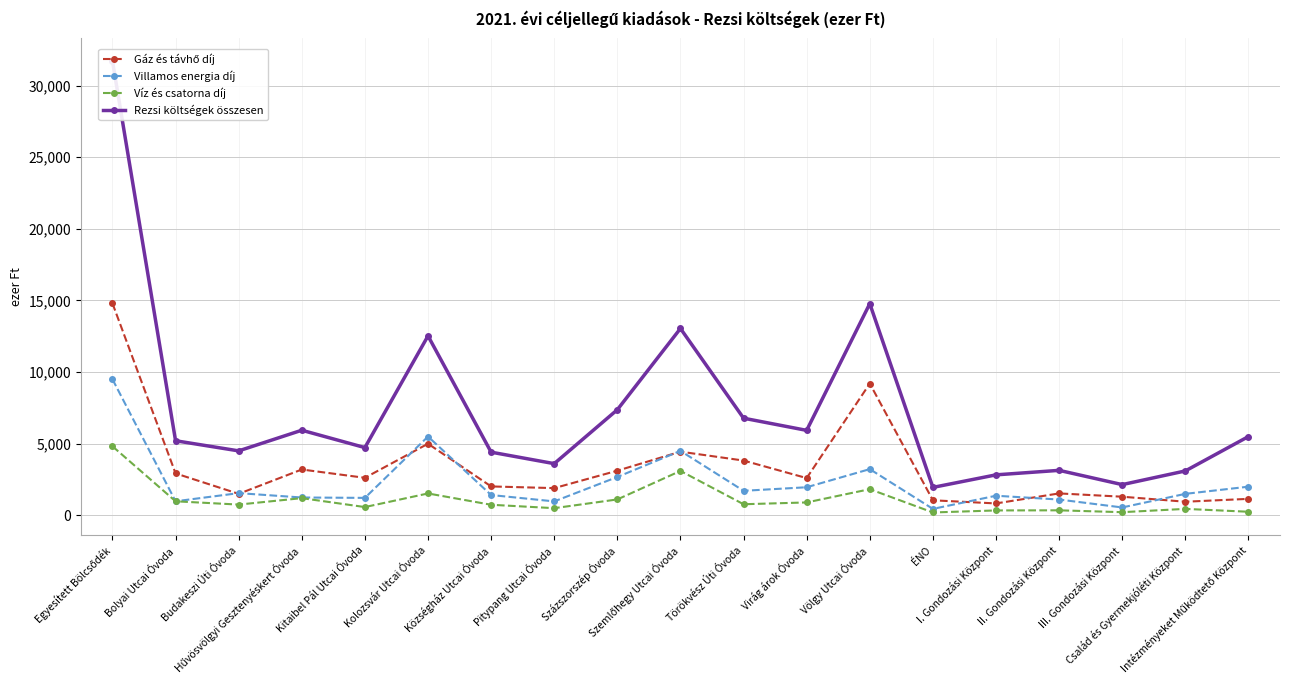

List the series in order of their peak value, highest first.

Rezsi költségek összesen, Gáz és távhő díj, Villamos energia díj, Víz és csatorna díj